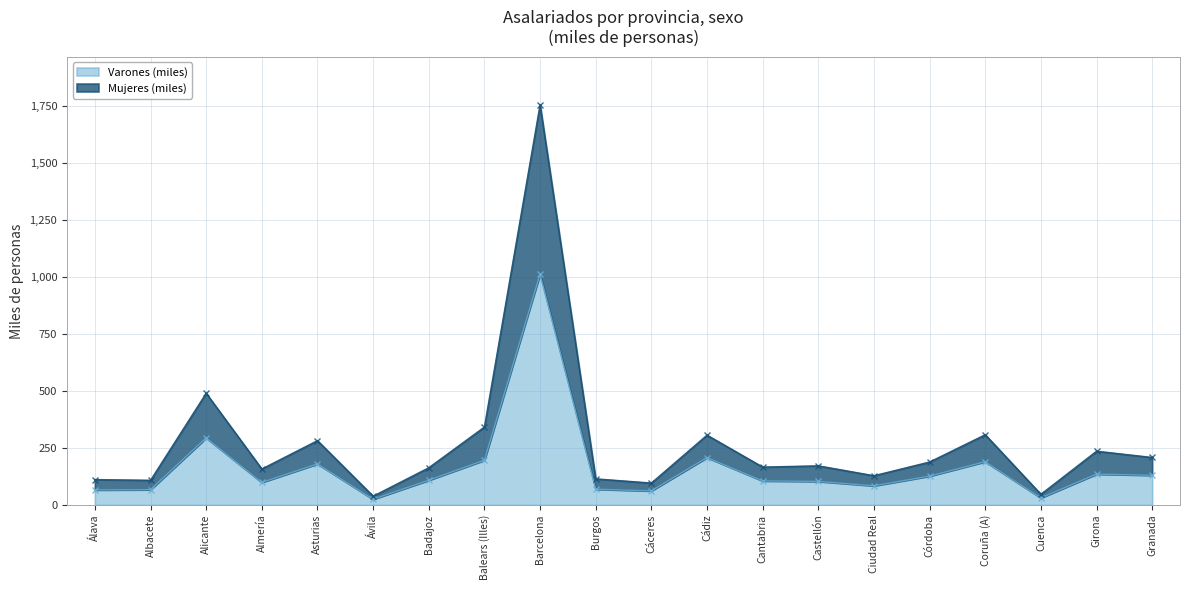

What is the smallest value displayed?

24.8